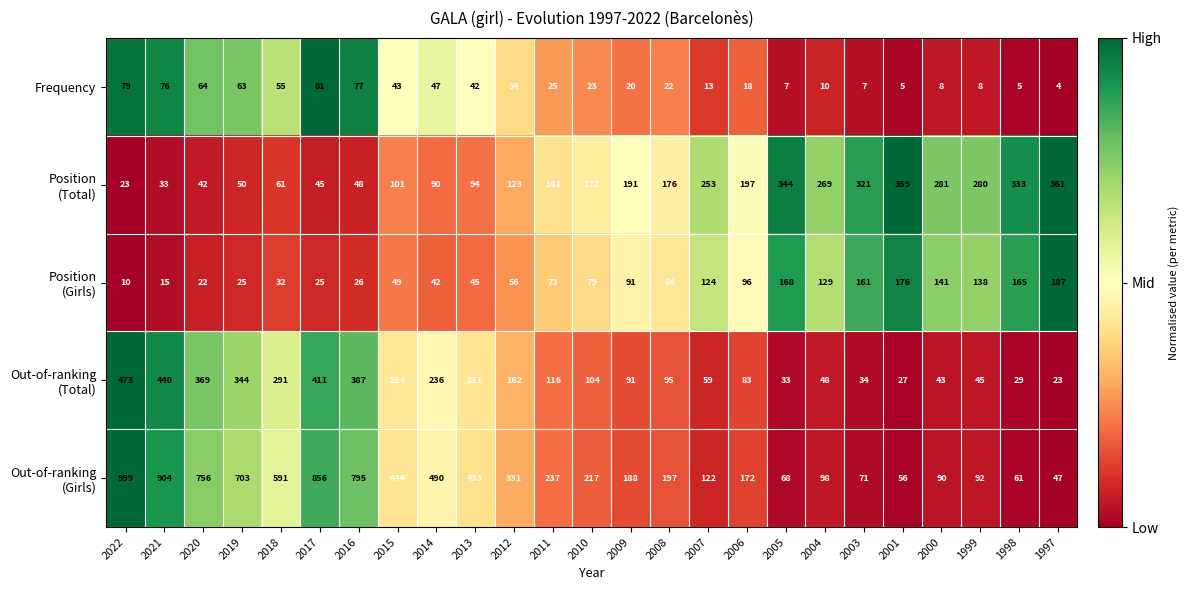

How many data points does each series have?

25